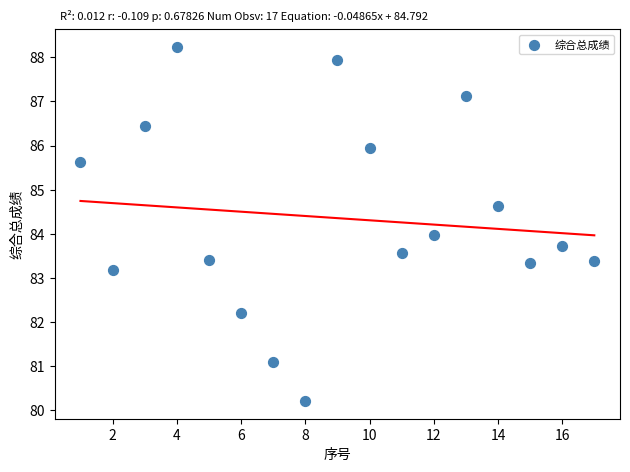

What is the range of Y values (max minus min)?

8.0